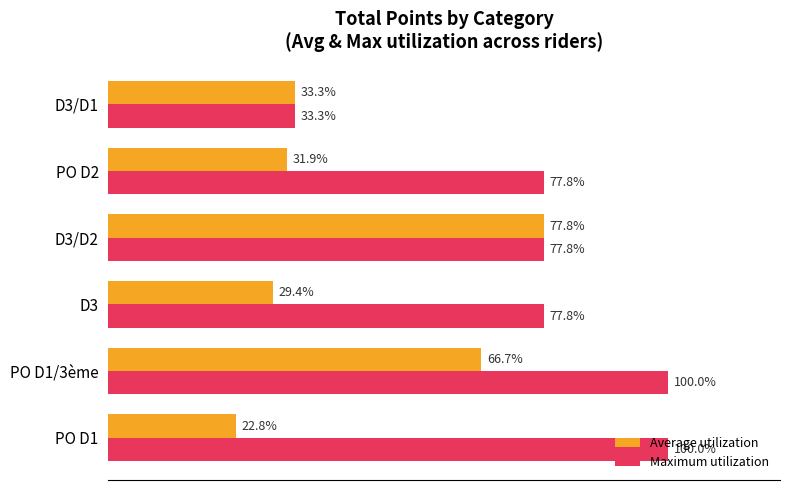

At which label does Maximum utilization reach its minimum?

D3/D1